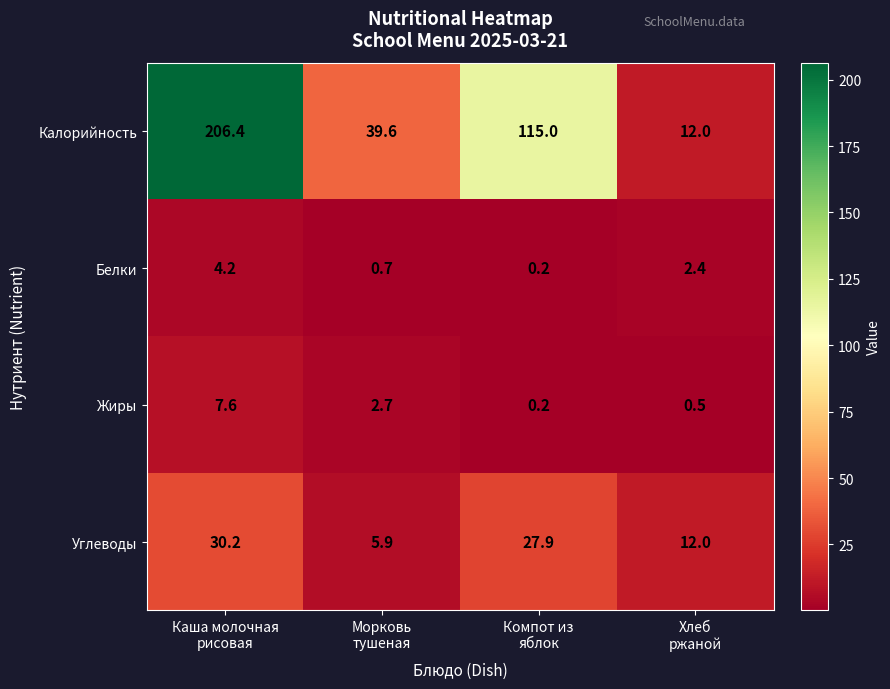

What is the total value across all series at Морковь
тушеная?

48.9